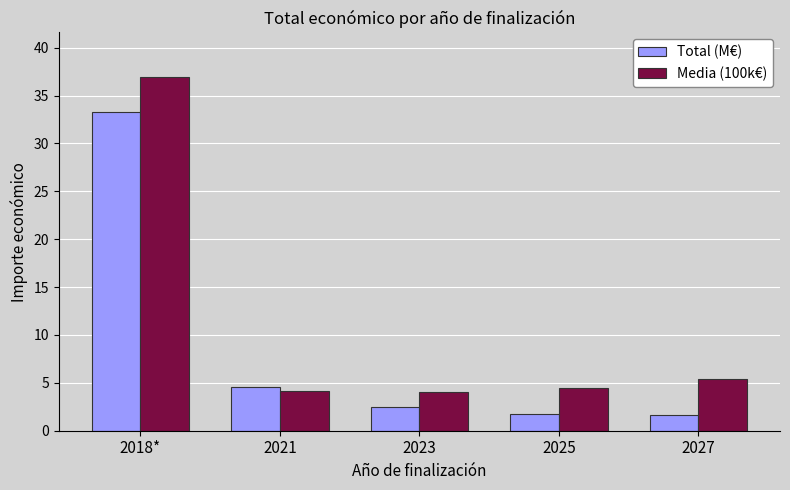

How many bars are there in each group?

2